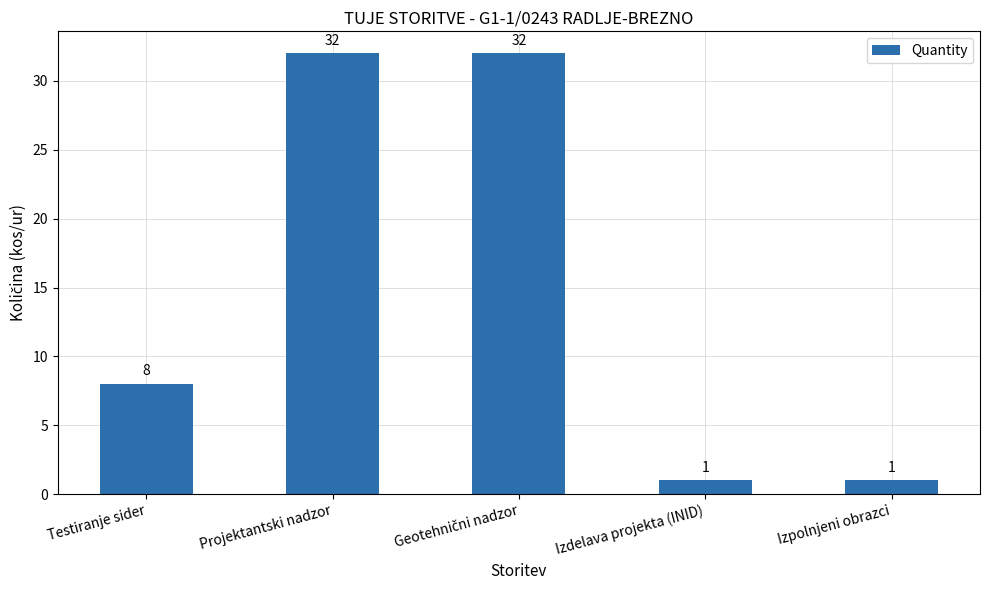

Reading left to right, list all the values displayed in this chart.

8	32	32	1	1